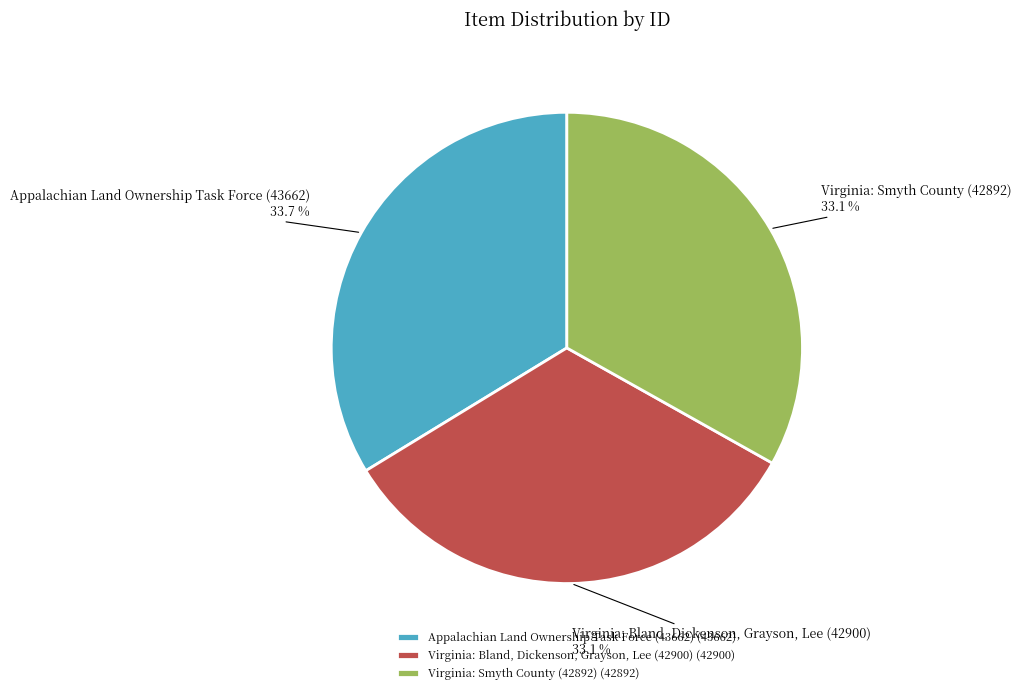

What portion of the pie excludes Virginia: Smyth County (42892)?

66.9%